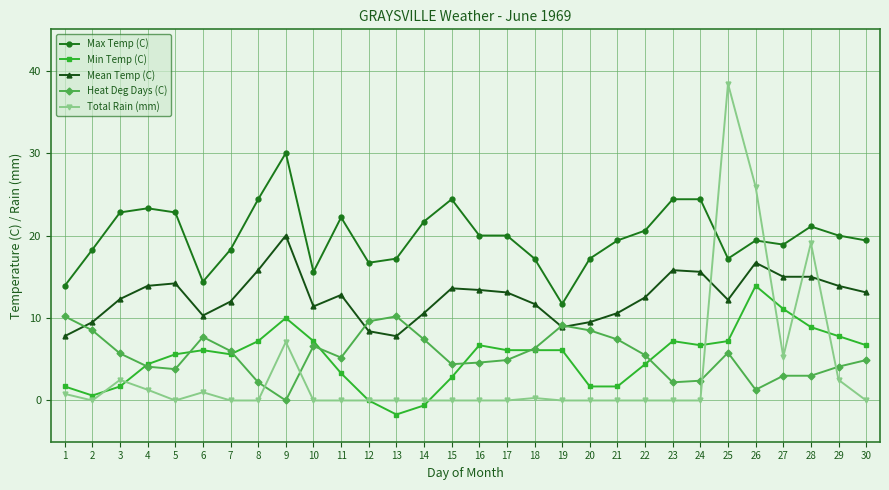

List the series in order of their peak value, lowest first.

Heat Deg Days (C), Min Temp (C), Mean Temp (C), Max Temp (C), Total Rain (mm)